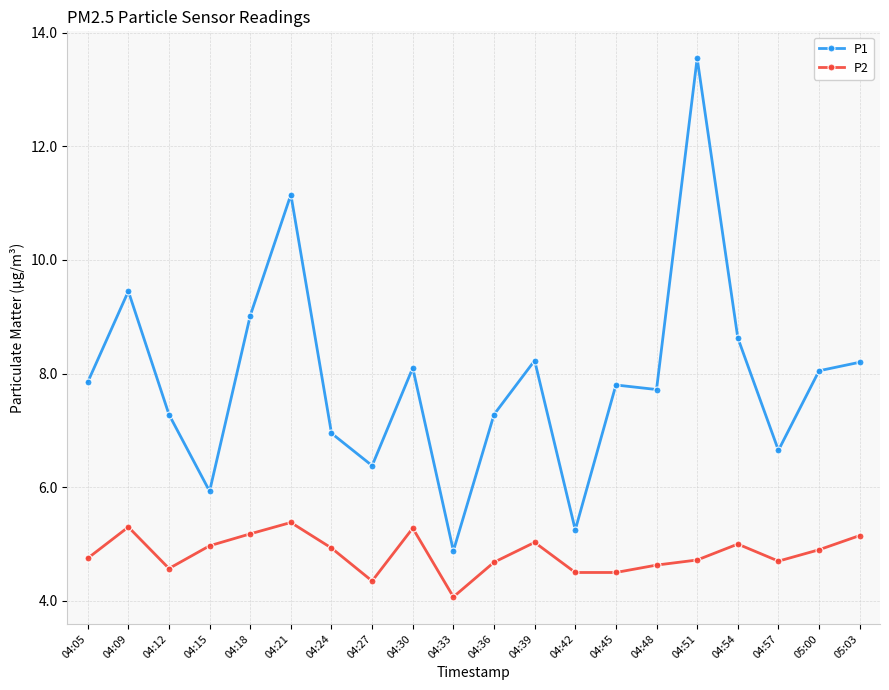

Which series has the largest total across all categories?

P1